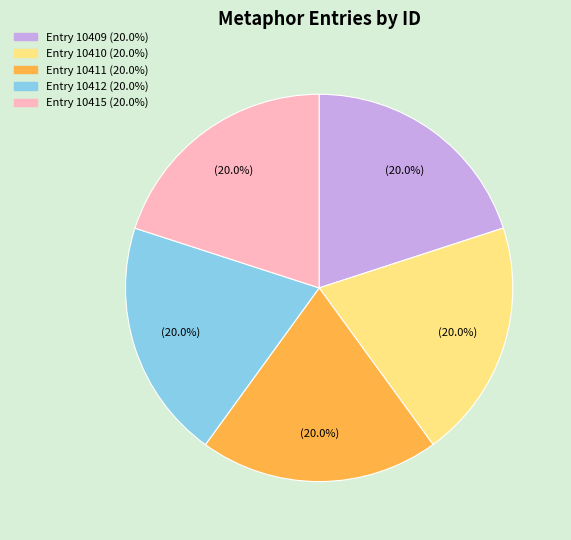

Is there any slice that represents more than half of the pie?

No